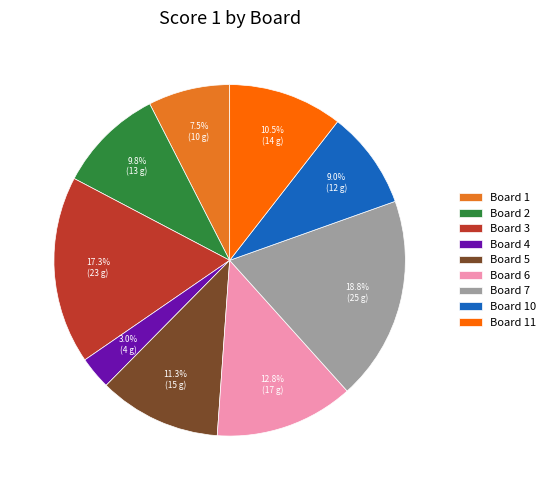

Is it true that Board 3 is 17% of the pie?

True